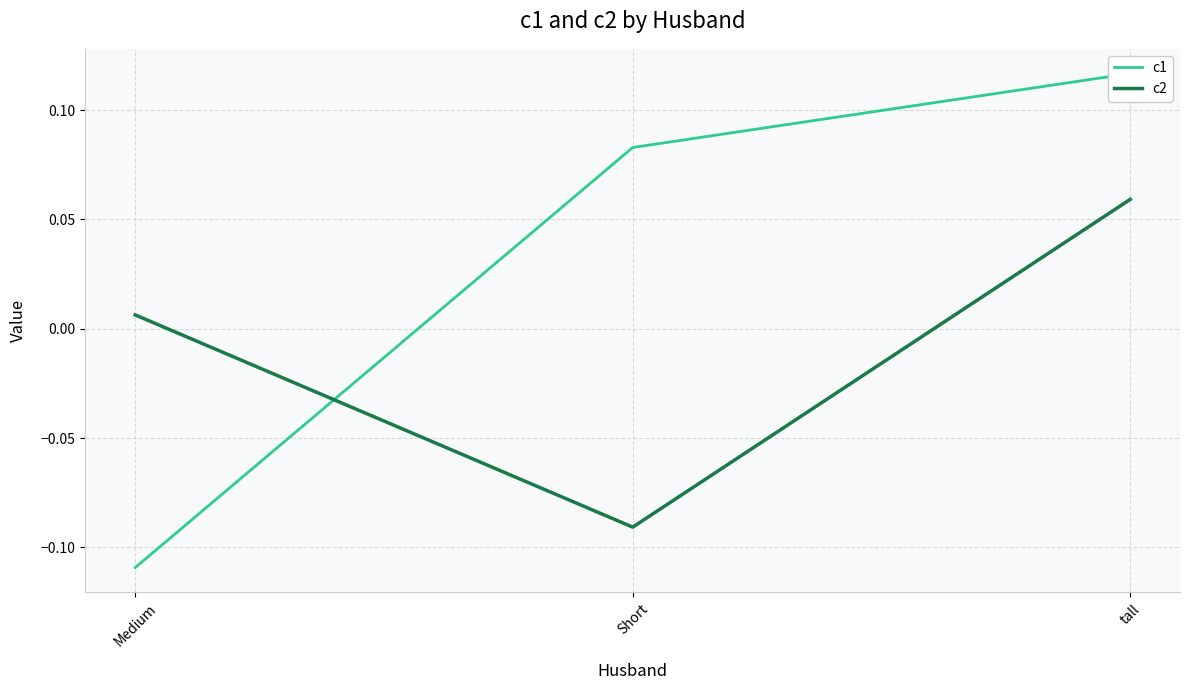

List the series in order of their peak value, highest first.

c1, c2